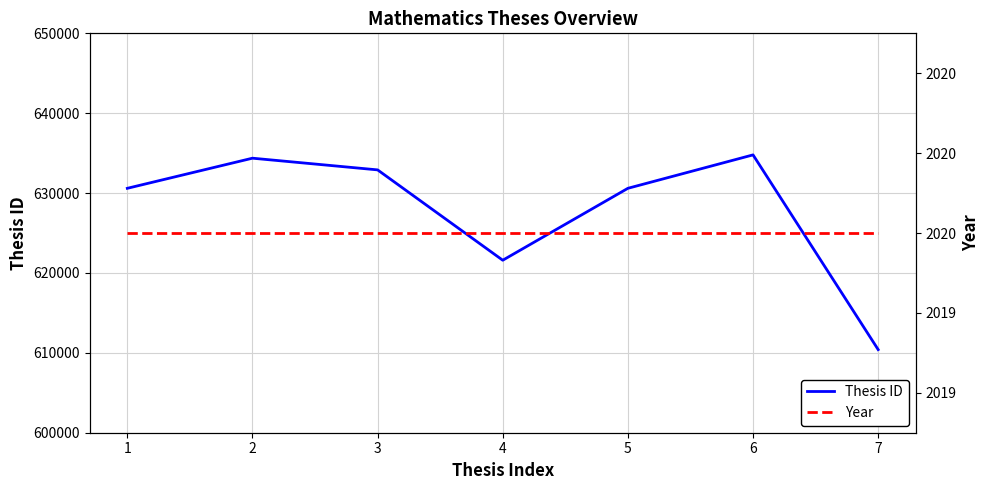

Reading left to right, what are all the values shown in this chart?

Thesis ID: 1=630598	2=634369	3=632905	4=621595	5=630599	6=634783	7=610404
Year: 1=2020	2=2020	3=2020	4=2020	5=2020	6=2020	7=2020